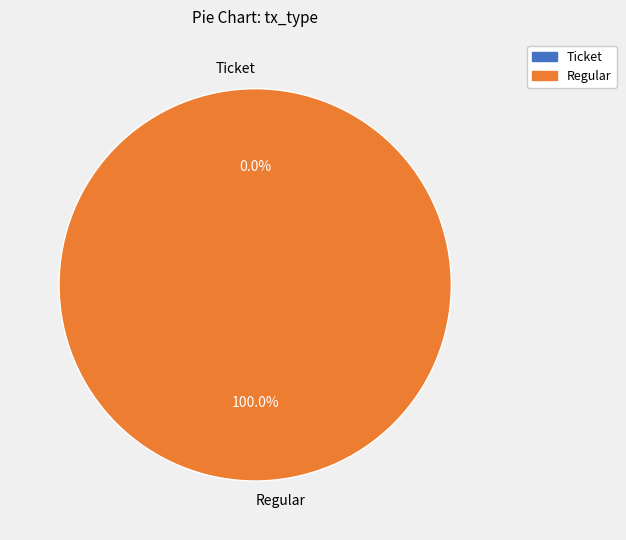

Is Regular the majority of the pie?

Yes